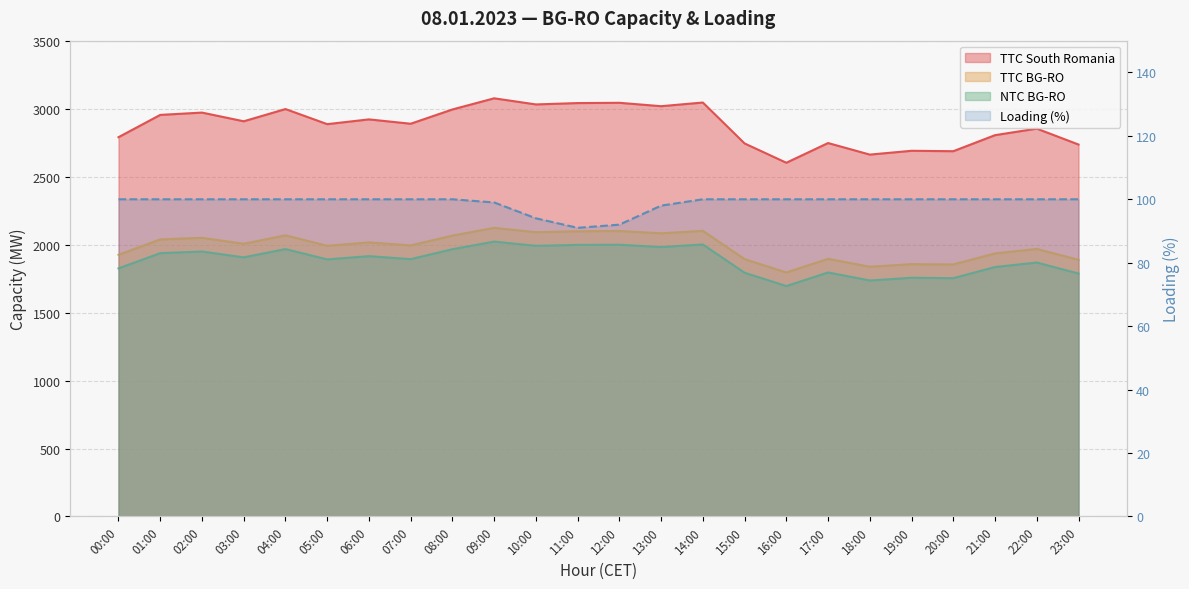

At which category does the chart reach its minimum across all series?

11:00